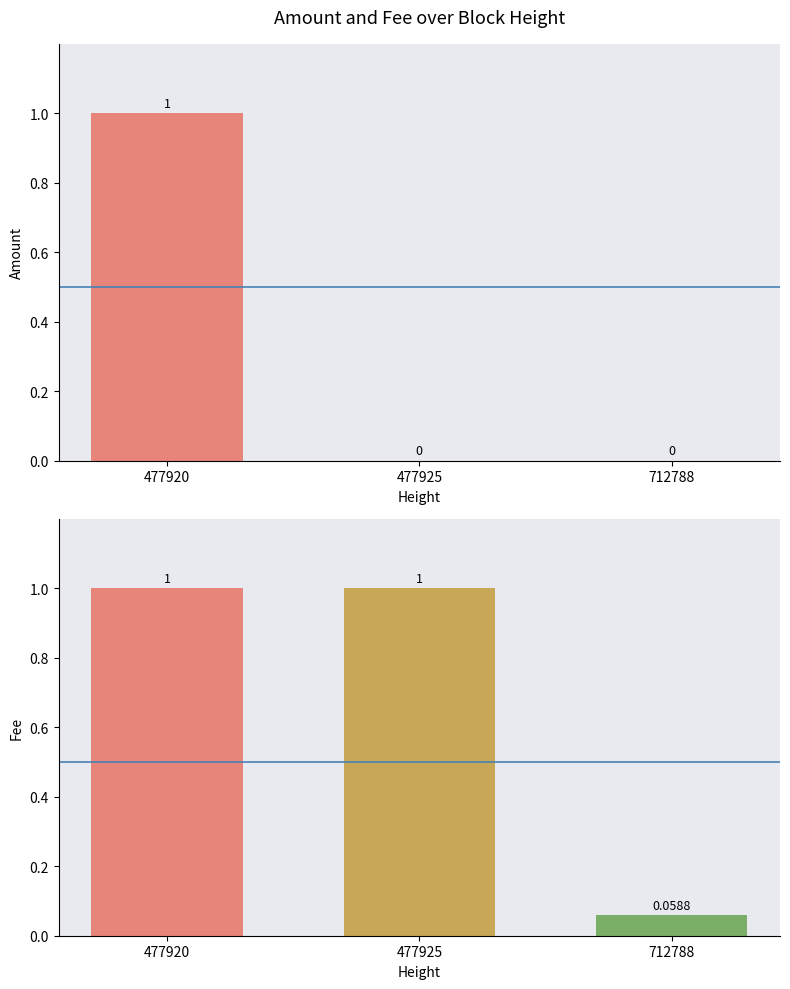

How many bars are there in total?

6